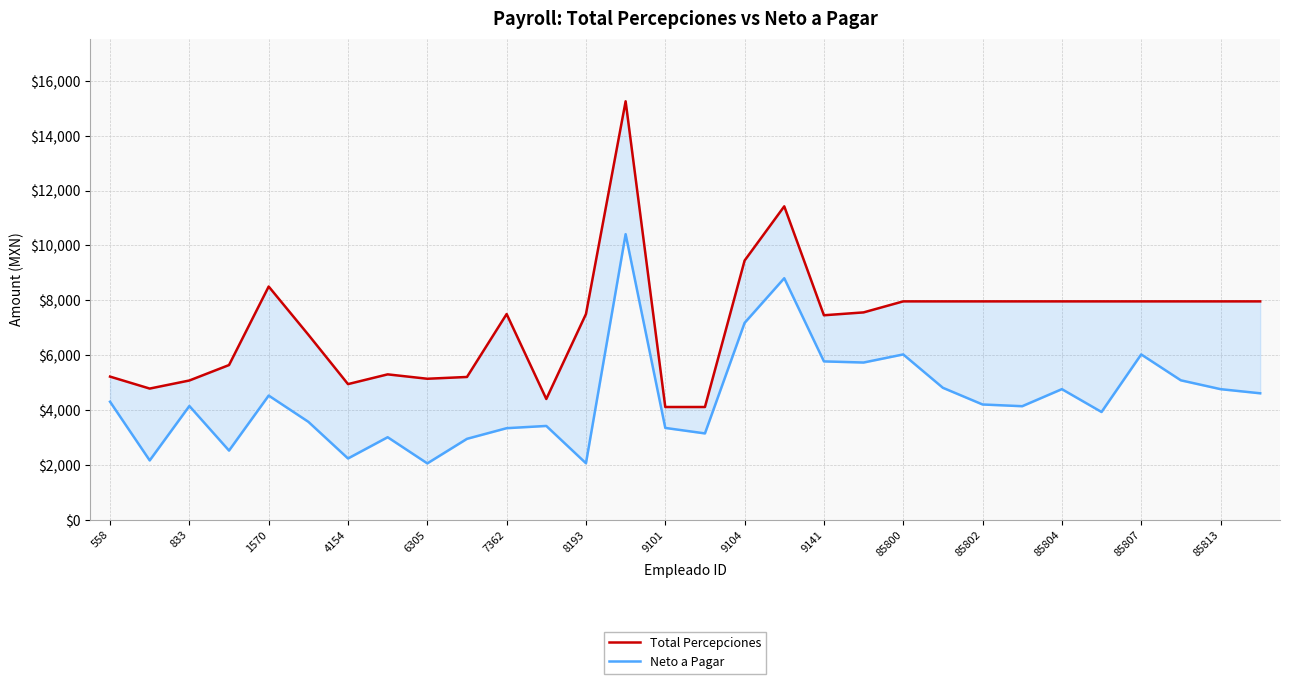

True or false: Total Percepciones has more than 1 interior local peaks.

True